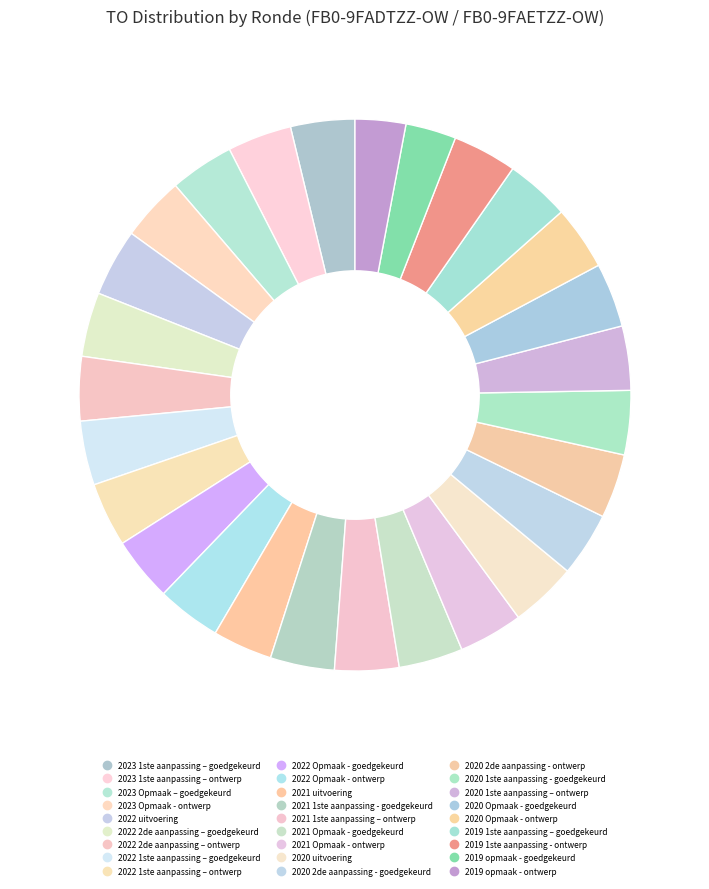

Rank the categories by value from lowest to highest.

2019 opmaak - goedgekeurd, 2019 opmaak - ontwerp, 2021 uitvoering, 2023 1ste aanpassing – goedgekeurd, 2023 1ste aanpassing – ontwerp, 2023 Opmaak – goedgekeurd, 2023 Opmaak - ontwerp, 2022 2de aanpassing – goedgekeurd, 2022 2de aanpassing – ontwerp, 2022 1ste aanpassing – goedgekeurd, 2022 1ste aanpassing – ontwerp, 2022 Opmaak - goedgekeurd, 2022 Opmaak - ontwerp, 2021 1ste aanpassing - goedgekeurd, 2021 1ste aanpassing – ontwerp, 2021 Opmaak - goedgekeurd, 2021 Opmaak - ontwerp, 2020 2de aanpassing - goedgekeurd, 2020 2de aanpassing - ontwerp, 2020 1ste aanpassing - goedgekeurd, 2020 1ste aanpassing – ontwerp, 2020 Opmaak - goedgekeurd, 2020 Opmaak - ontwerp, 2019 1ste aanpassing – goedgekeurd, 2019 1ste aanpassing - ontwerp, 2020 uitvoering, 2022 uitvoering